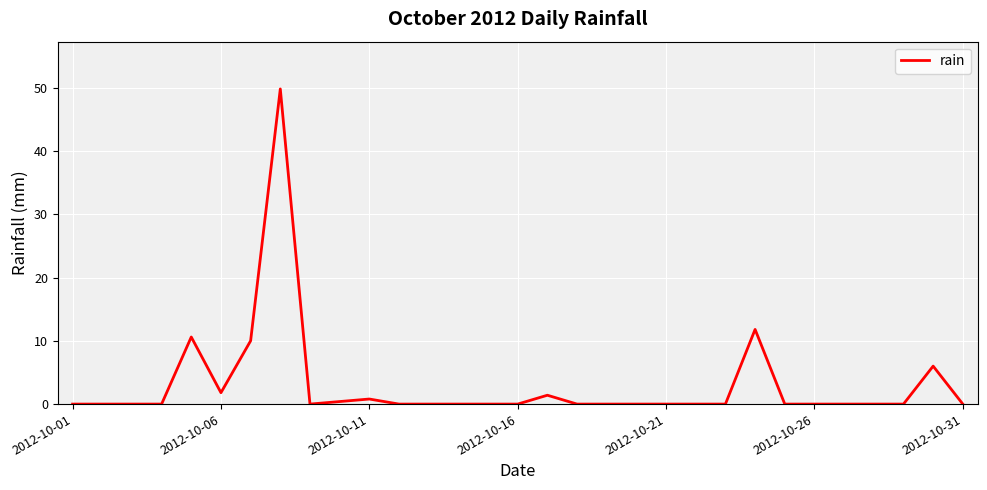

What is the maximum value shown in the chart?

49.8